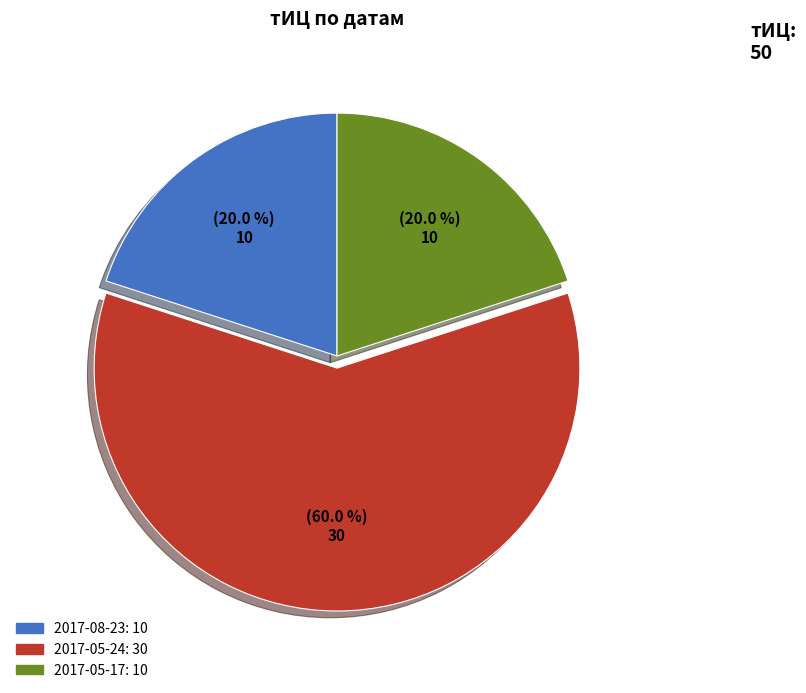

Does 2017-05-24 account for over 50% of the chart?

Yes